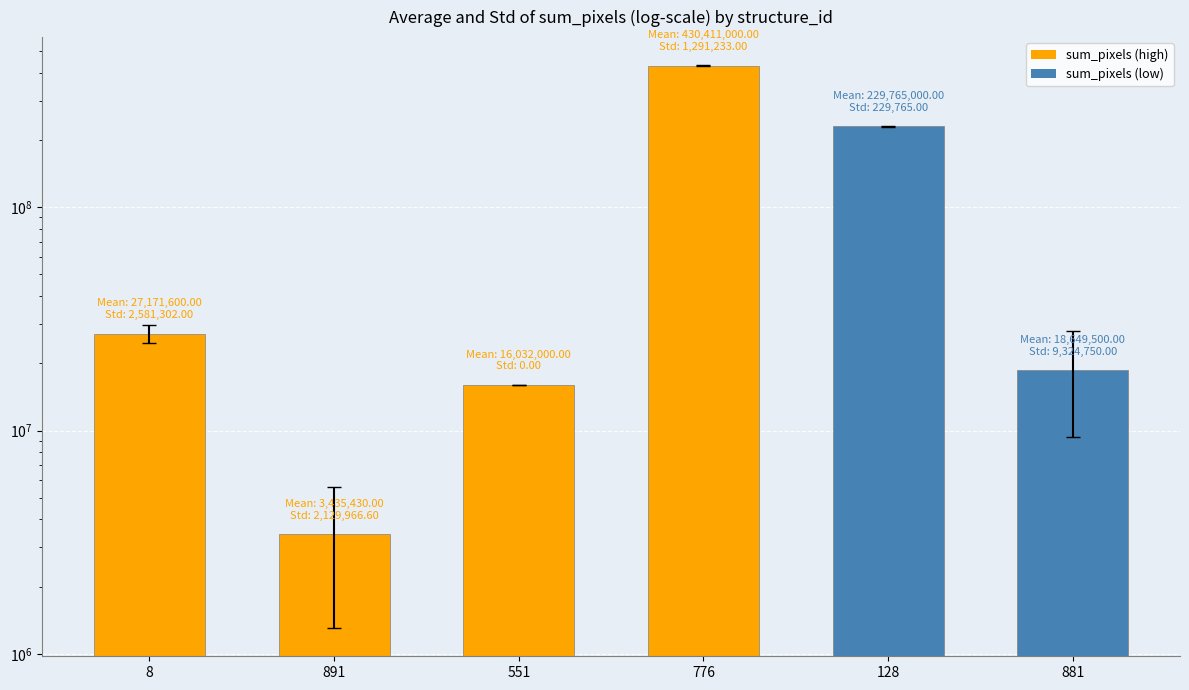

What position from the left is 8?

1